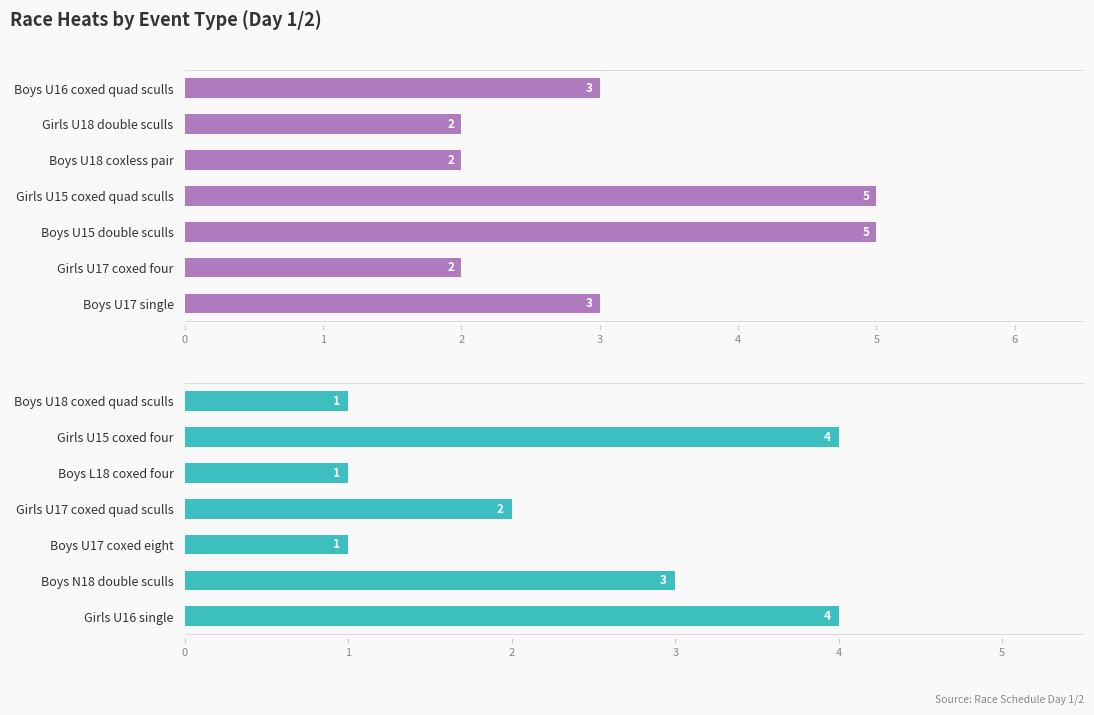

What is the value of the 5th bar from the left?

1